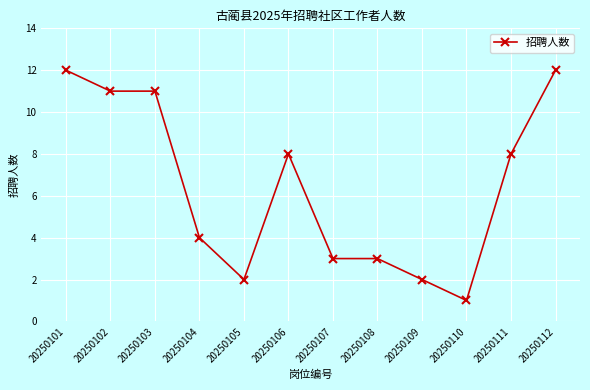

Reading left to right, list all the values displayed in this chart.

20250101=12	20250102=11	20250103=11	20250104=4	20250105=2	20250106=8	20250107=3	20250108=3	20250109=2	20250110=1	20250111=8	20250112=12